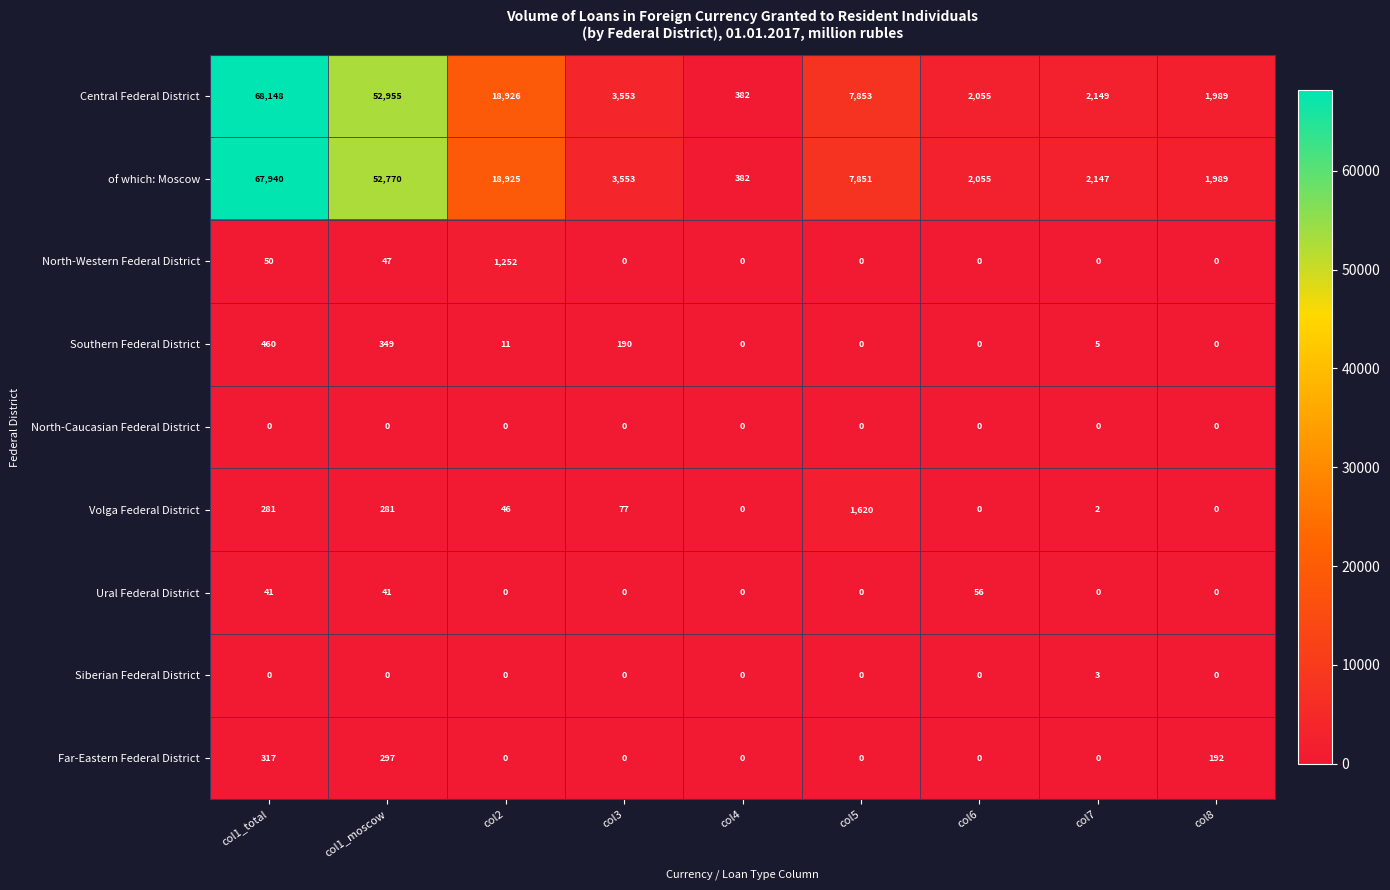

Between col4 and col5, which series saw the biggest shift?

Central Federal District